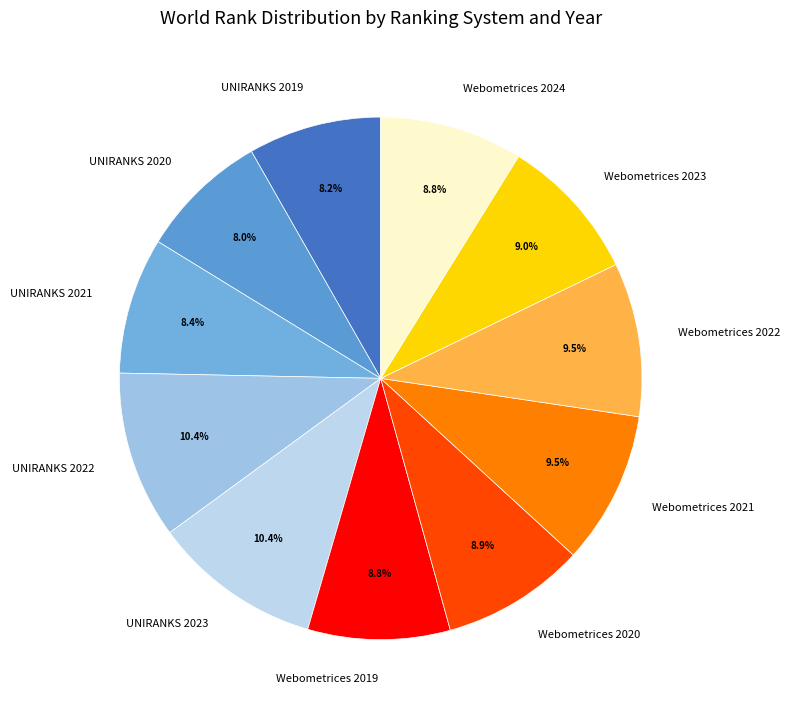

What percentage do UNIRANKS 2023 and UNIRANKS 2020 together represent?

18.4%